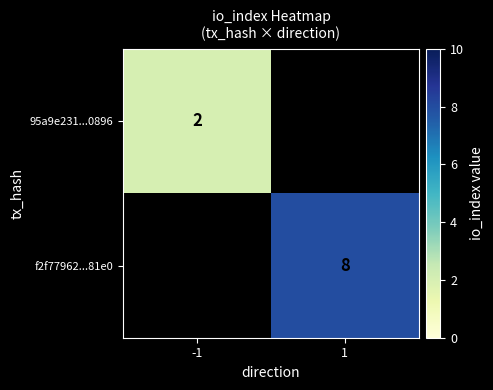

Which label corresponds to the largest value in the chart?

1